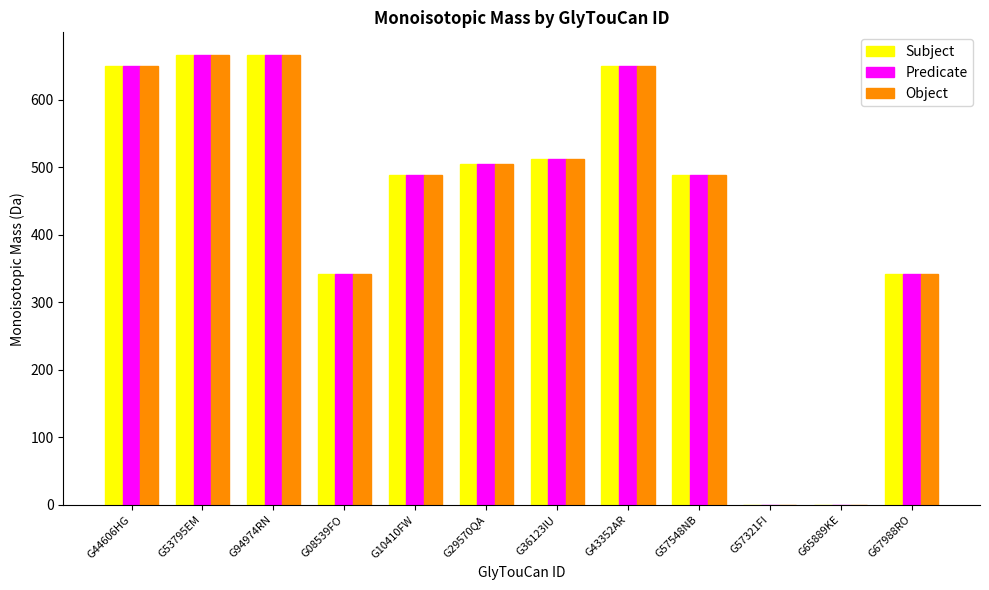

Reading left to right, what are all the values shown in this chart?

Subject: G44606HG=650.2	G53795EM=666.2	G94974RN=666.2	G08539FO=342.1	G10410FW=488.2	G29570QA=504.2	G36123IU=512.2	G43352AR=650.2	G57548NB=488.2	G57321FI=0.0	G65889KE=0.0	G67988RO=342.1
Predicate: G44606HG=650.2	G53795EM=666.2	G94974RN=666.2	G08539FO=342.1	G10410FW=488.2	G29570QA=504.2	G36123IU=512.2	G43352AR=650.2	G57548NB=488.2	G57321FI=0.0	G65889KE=0.0	G67988RO=342.1
Object: G44606HG=650.2	G53795EM=666.2	G94974RN=666.2	G08539FO=342.1	G10410FW=488.2	G29570QA=504.2	G36123IU=512.2	G43352AR=650.2	G57548NB=488.2	G57321FI=0.0	G65889KE=0.0	G67988RO=342.1